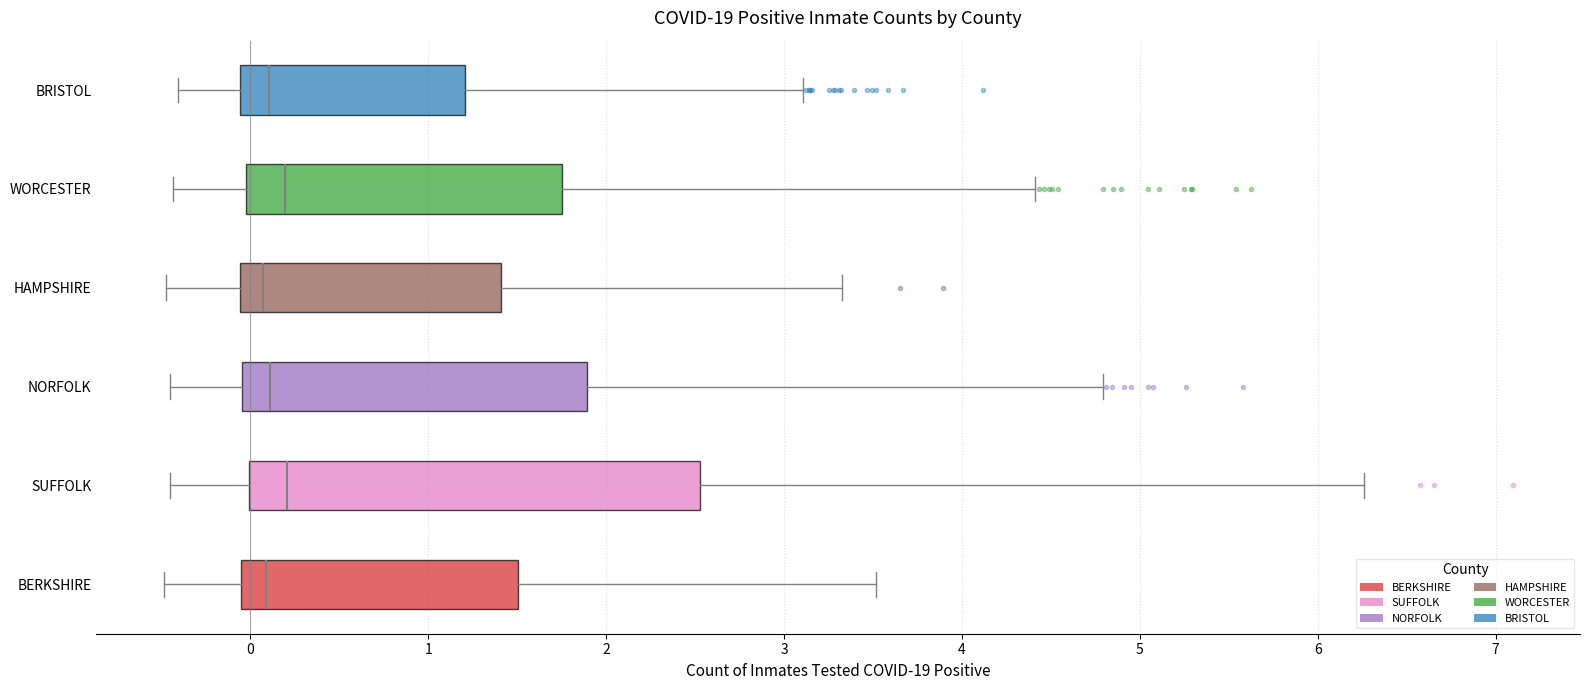

Reading bottom to top, transcribe this box plot: for each box, give where its median line is, the range the box spans, and where its two whiskers end, as read against the x-axis. The values are not printed on the chart, so give them approximately, as read against the axis.

BERKSHIRE: median 0.1, box -0.1 to 1.5, whiskers -0.5 to 3.5
SUFFOLK: median 0.2, box 0.0 to 2.5, whiskers -0.5 to 6.3
NORFOLK: median 0.1, box 0.0 to 1.9, whiskers -0.4 to 4.8
HAMPSHIRE: median 0.1, box -0.1 to 1.4, whiskers -0.5 to 3.3
WORCESTER: median 0.2, box 0.0 to 1.8, whiskers -0.4 to 4.4
BRISTOL: median 0.1, box -0.1 to 1.2, whiskers -0.4 to 3.1